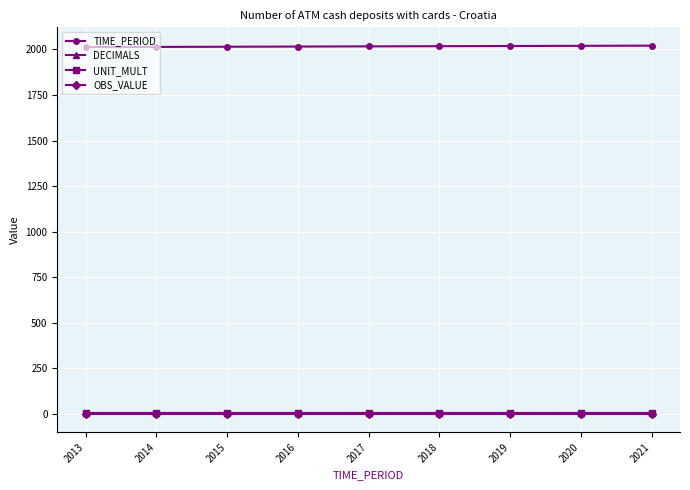

How many categories are shown in the chart?

9